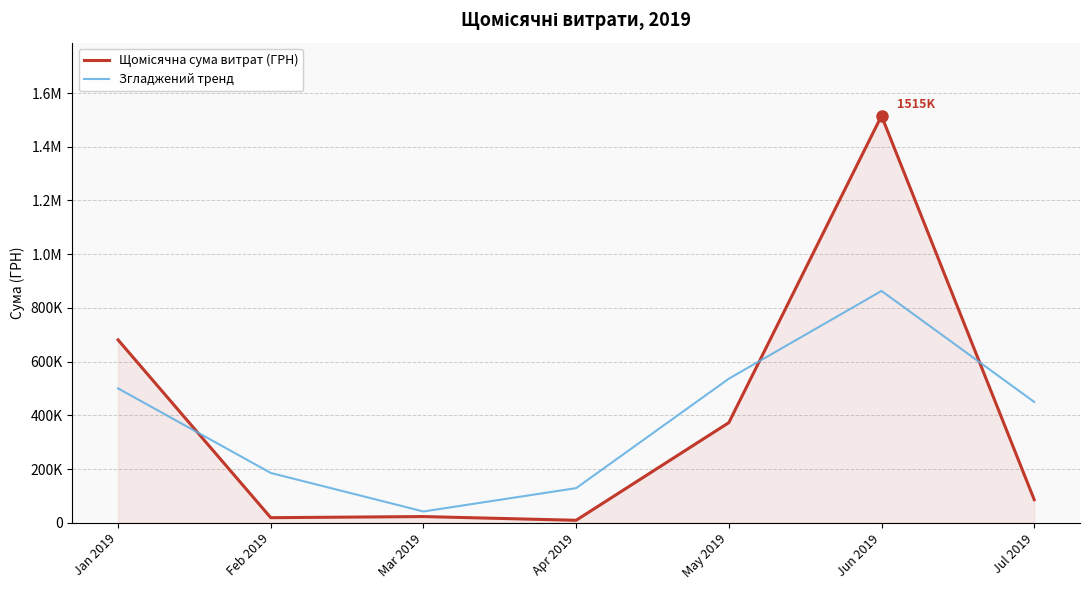

What is the total value across all series at Jul 2019?

535912.4